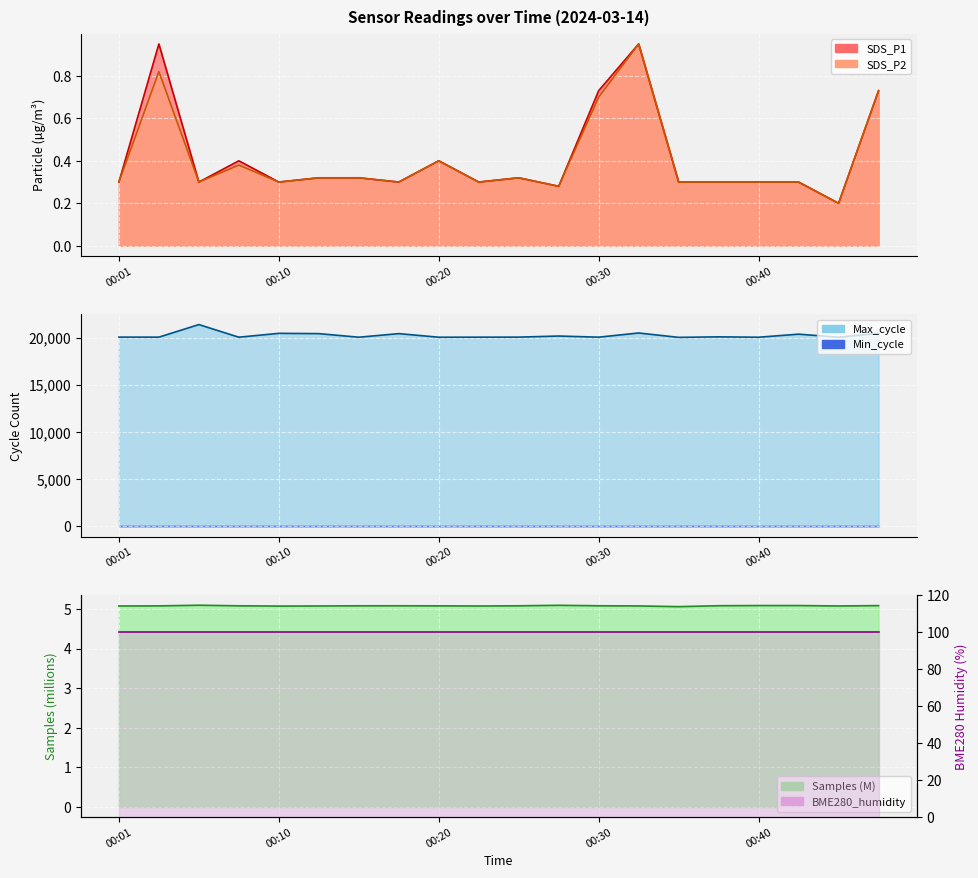

At which category does SDS_P2 reach its first local valley?

00:05